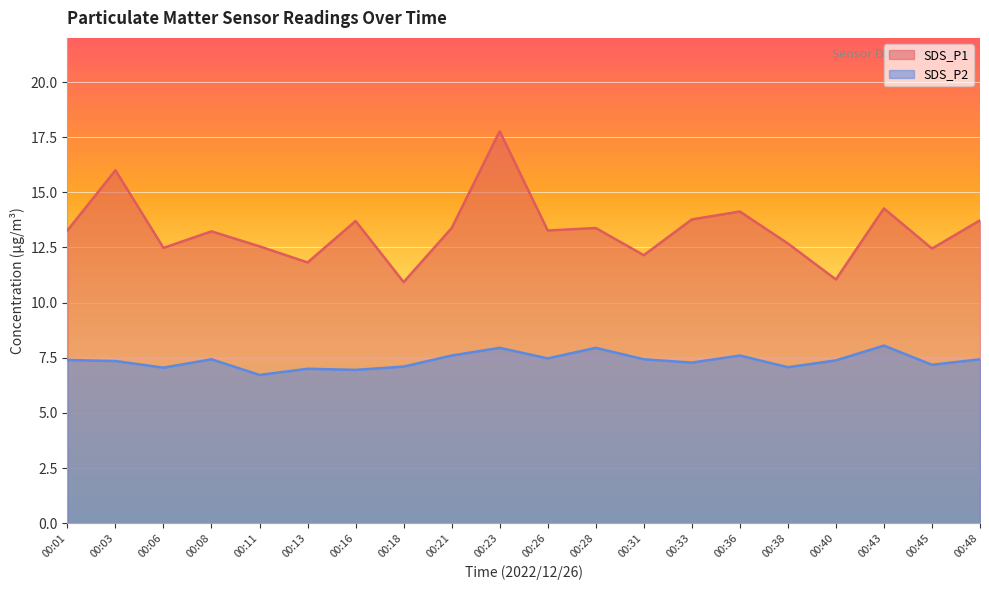

Which series has the largest range (max minus min)?

SDS_P1